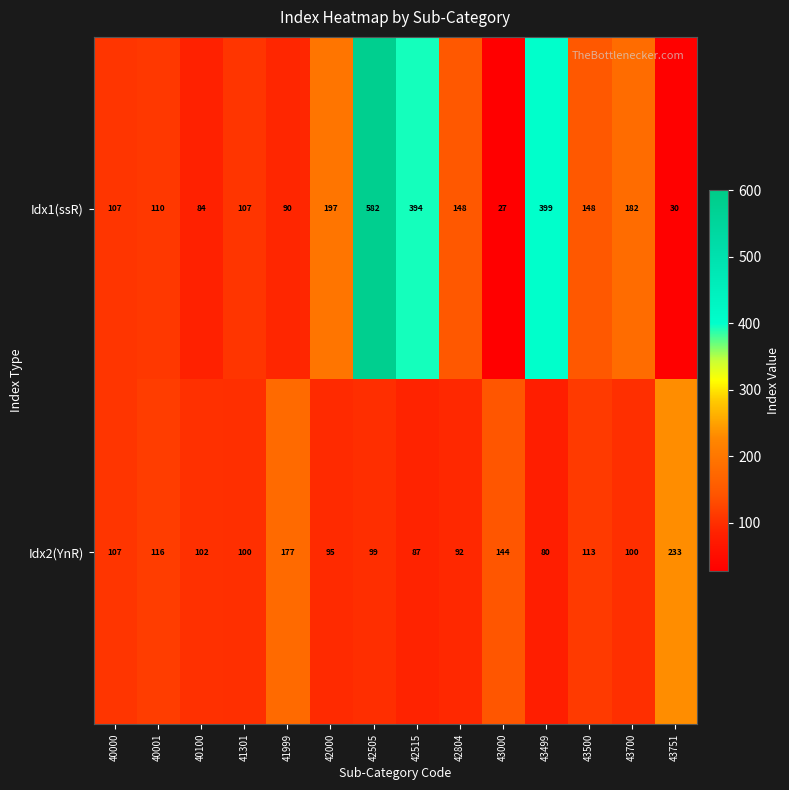

What is the difference between the maximum and minimum values in the Idx2(YnR) series?

153